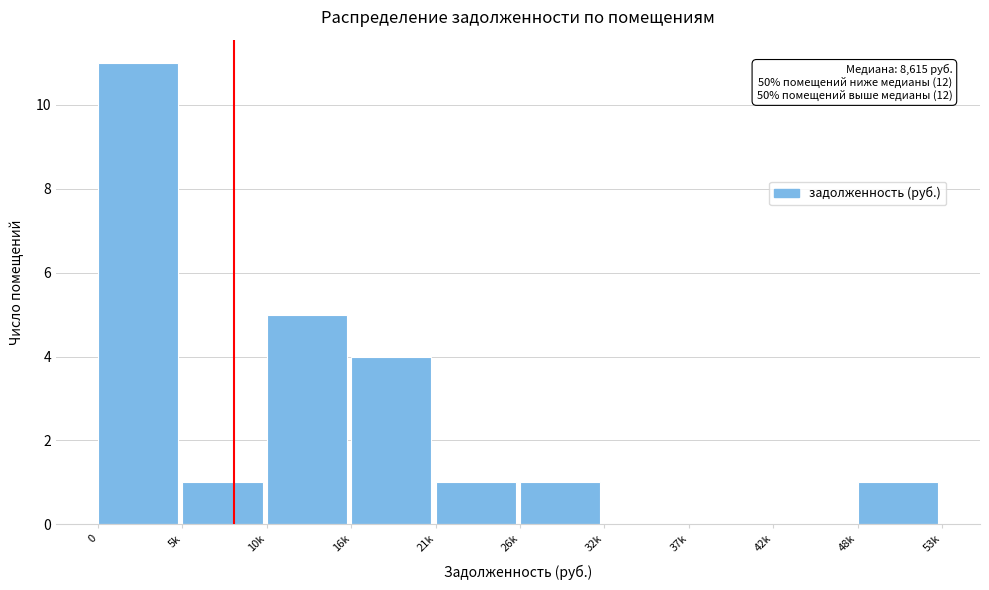

Reading left to right, extract all data points from this chart.

0=11	5k=1	10k=5	16k=4	21k=1	26k=1	32k=0	37k=0	42k=0	48k=1